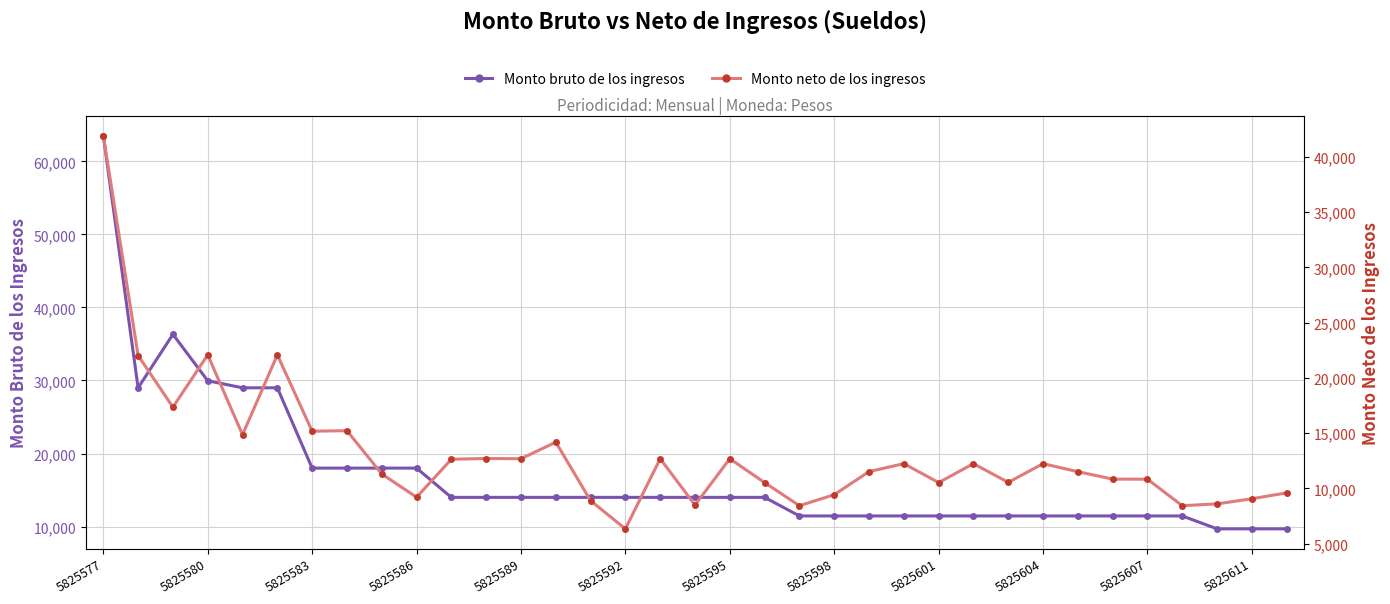

True or false: Monto bruto de los ingresos has more than 0 points higher than both neighbors.

True